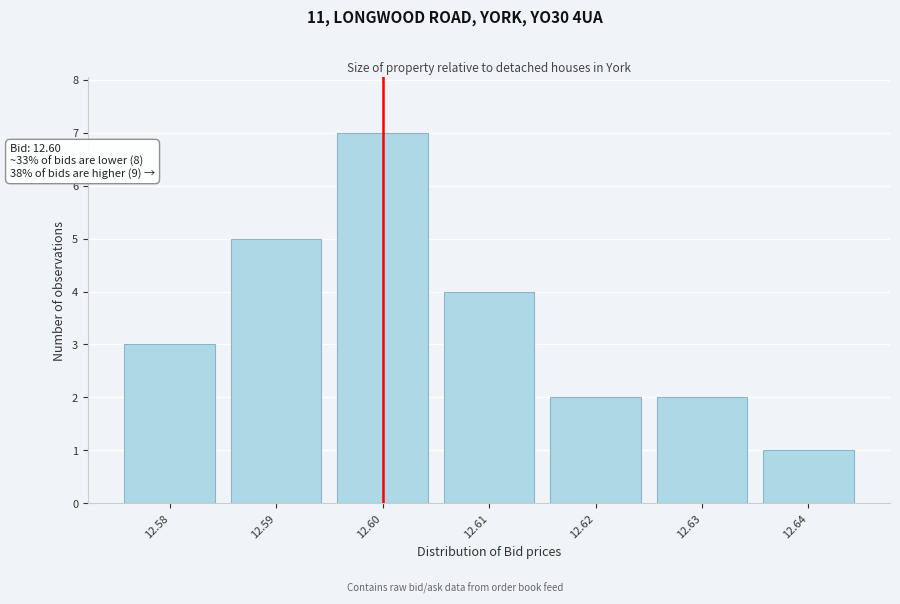

Reading left to right, list all the values displayed in this chart.

3	5	7	4	2	2	1